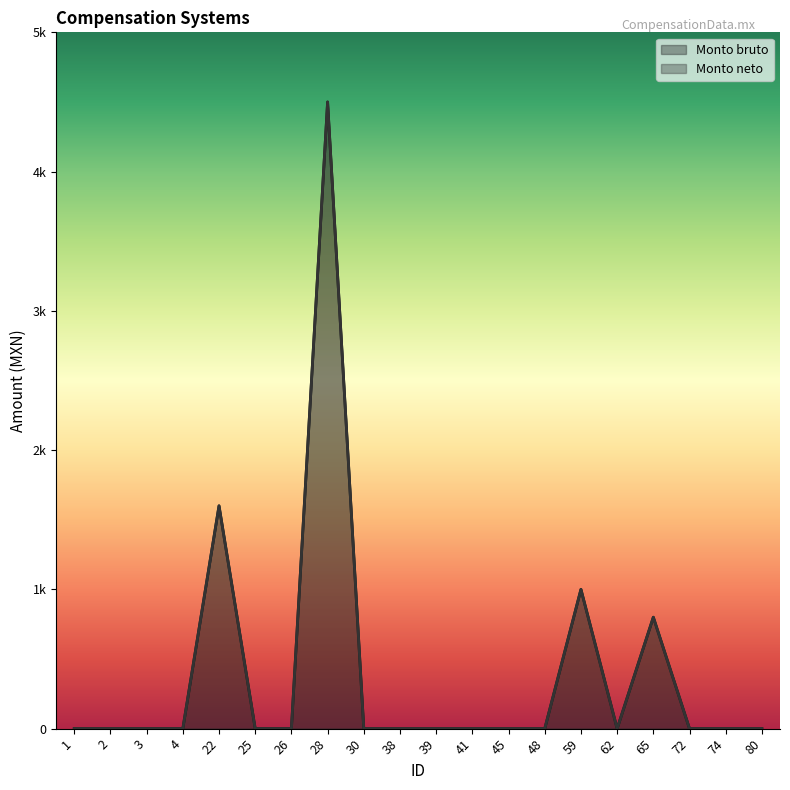

How many distinct data groups are displayed?

2